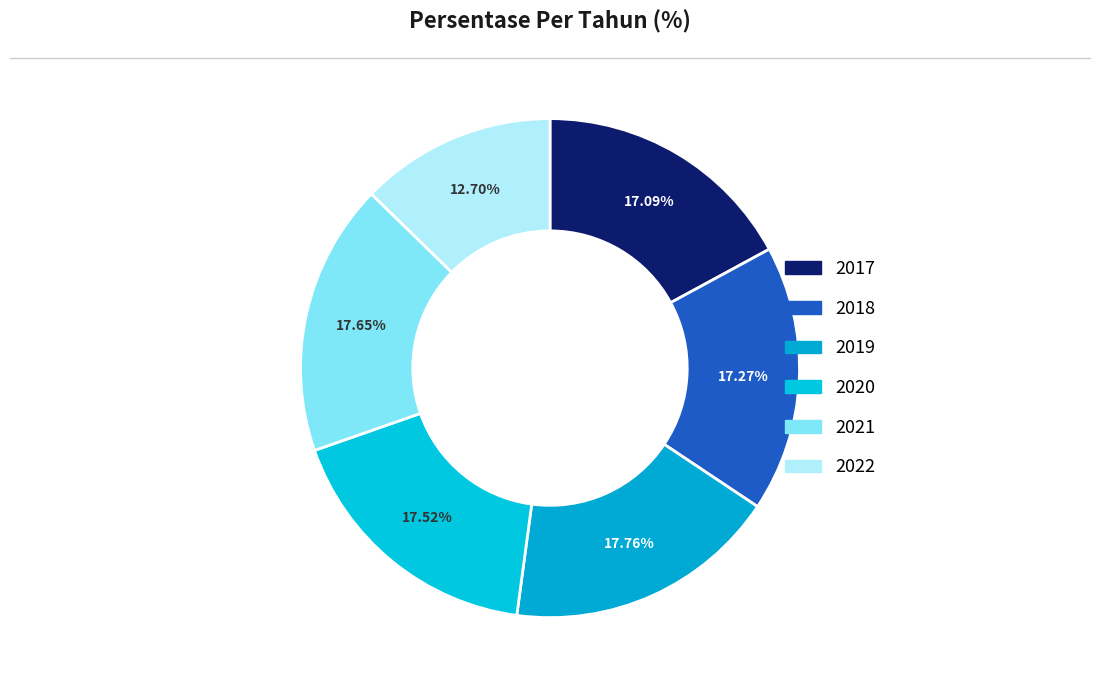

Is it true that 2019 is 30% of the pie?

False